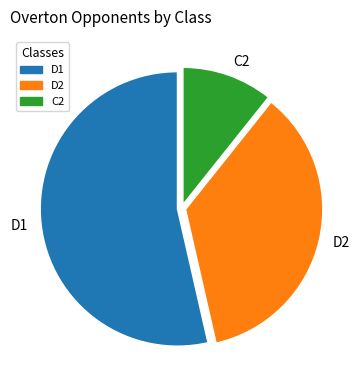

What is the smallest slice in the pie chart?

C2